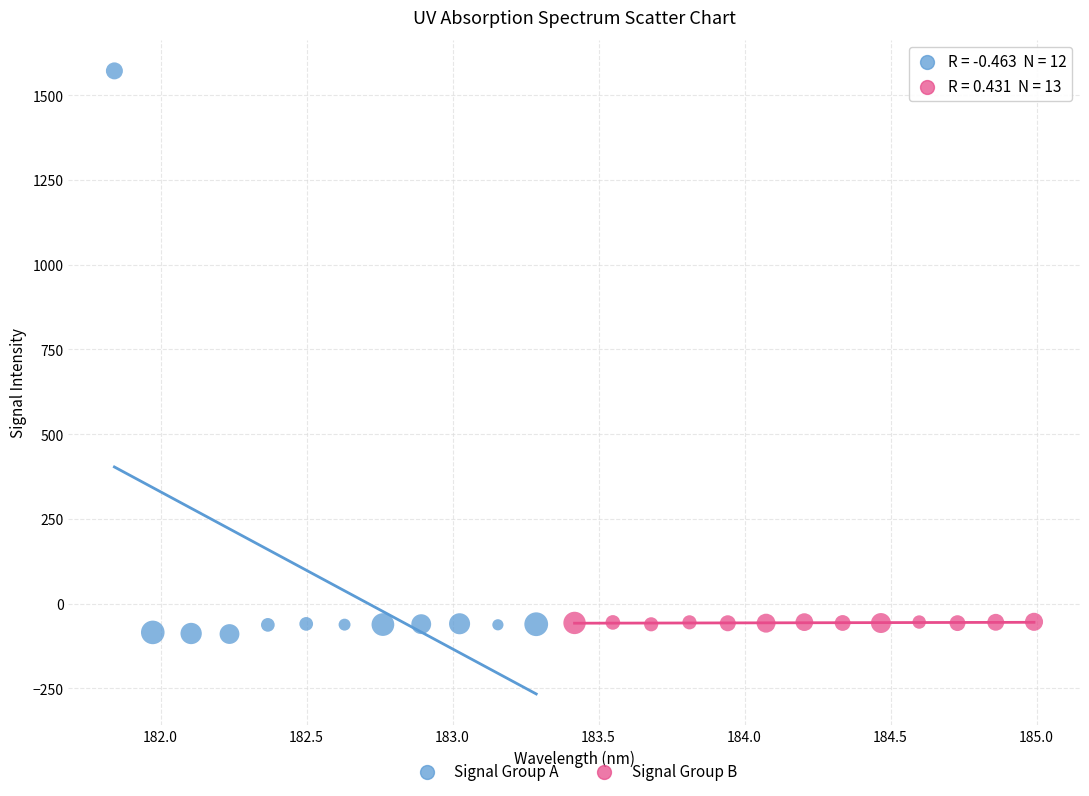

What are all the series names shown in the legend?

Signal Group A, Signal Group B